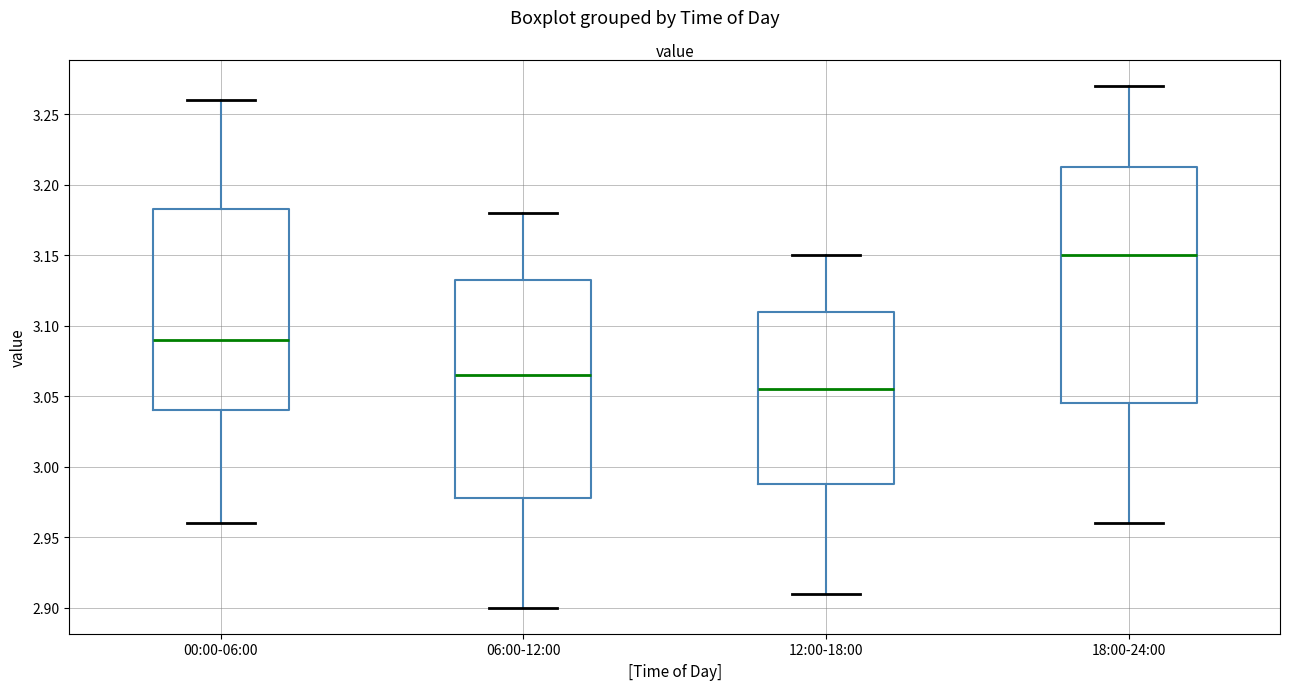

Which box has the highest median line?

18:00-24:00